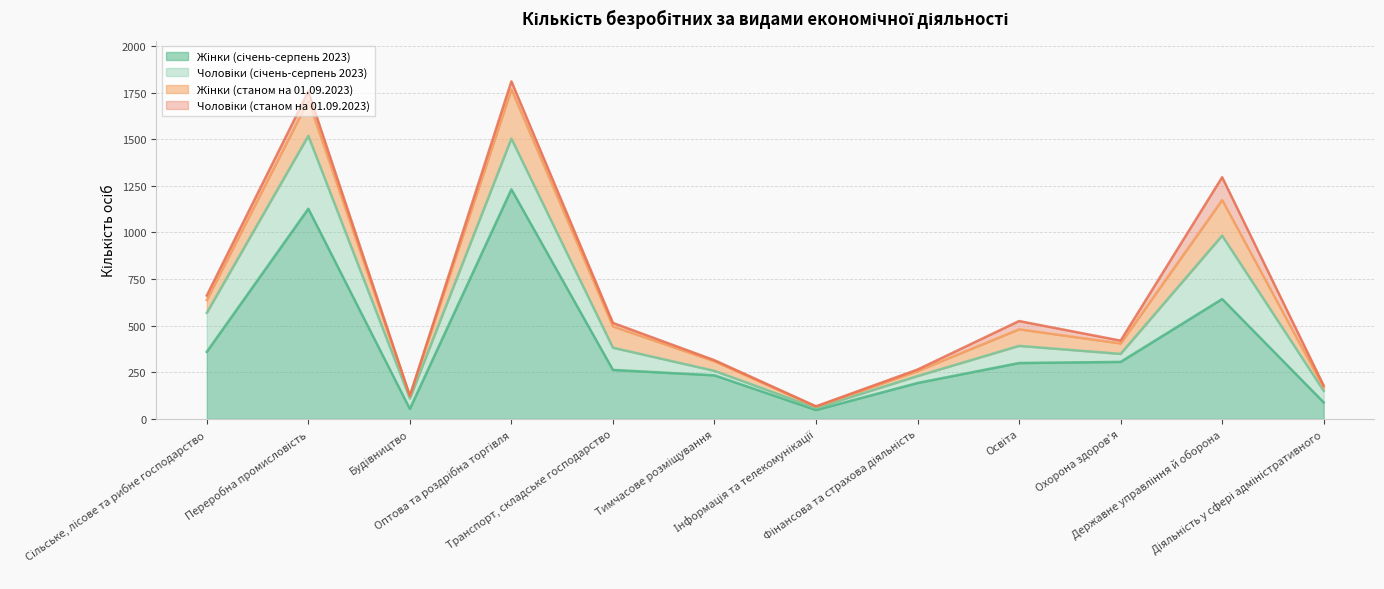

At which label does Жінки (січень-серпень 2023) reach its peak?

Оптова та роздрібна торгівля